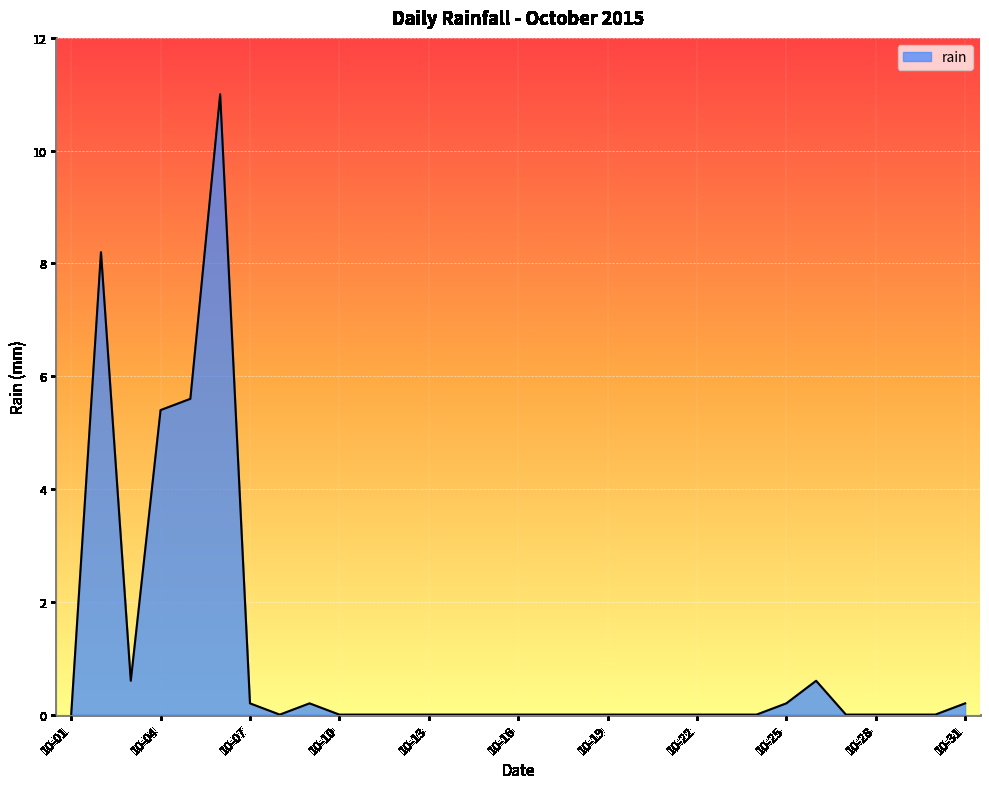

How many lines are shown in the chart?

1